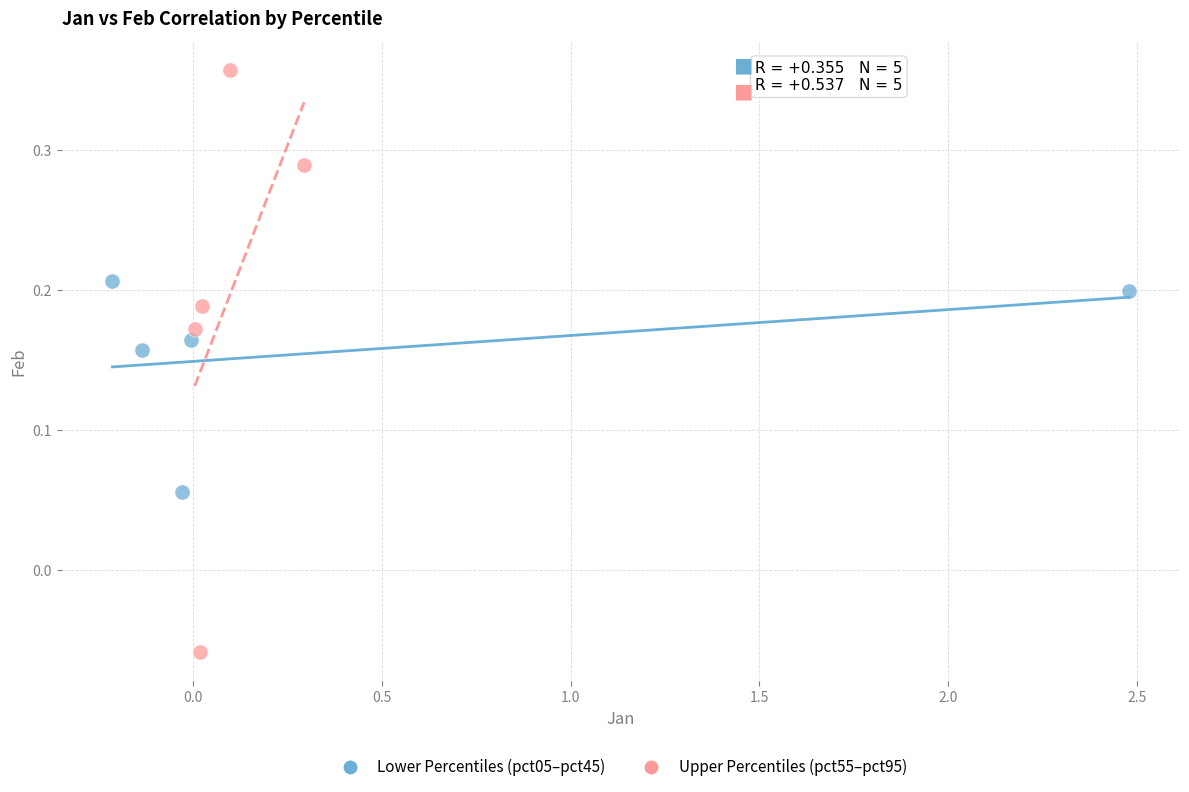

Which series contains the highest Y value?

Upper Percentiles (pct55–pct95)